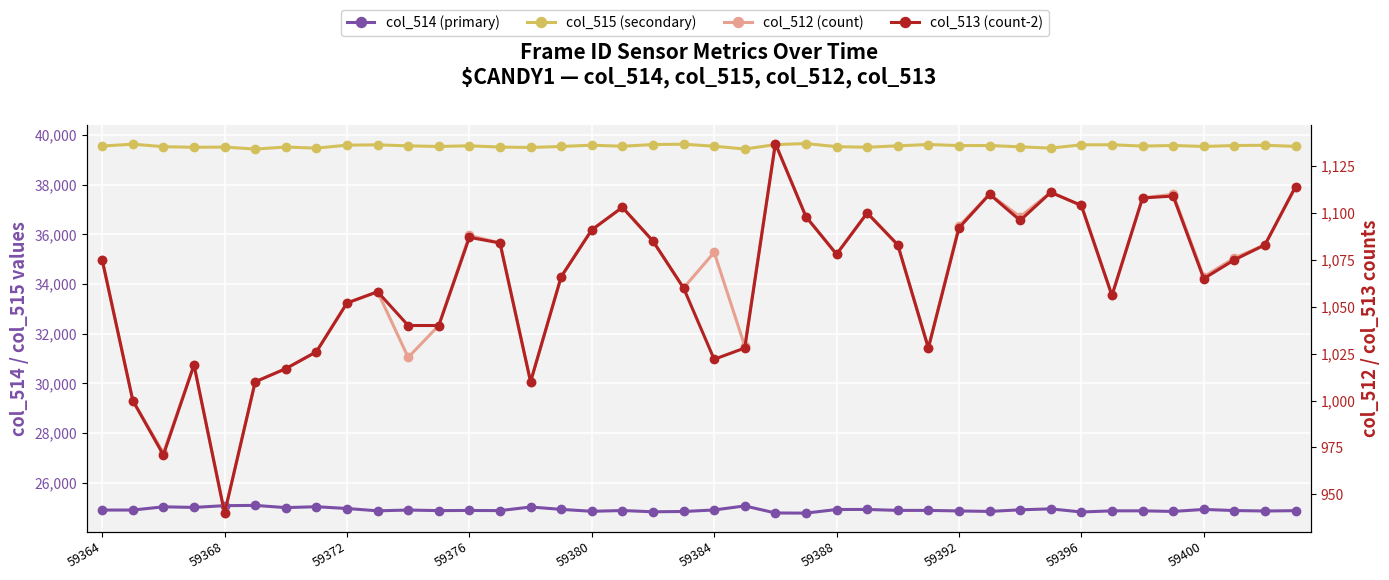

What is the spread (max minus min) of values at 21?

38406